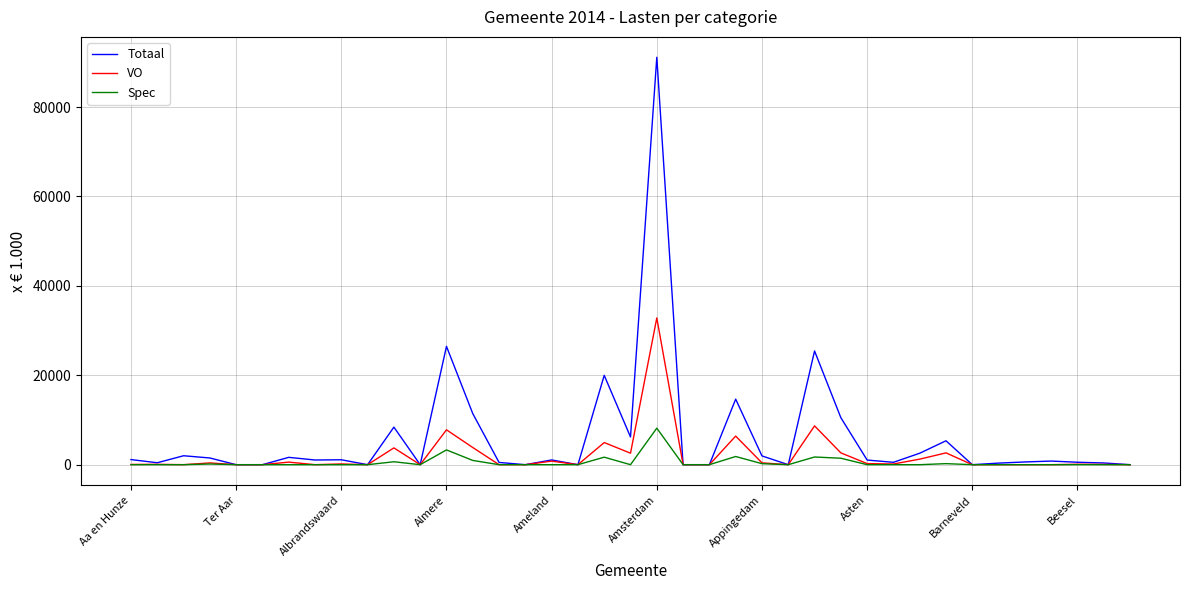

What is the difference between the maximum and second lowest values in the Spec series?

8171